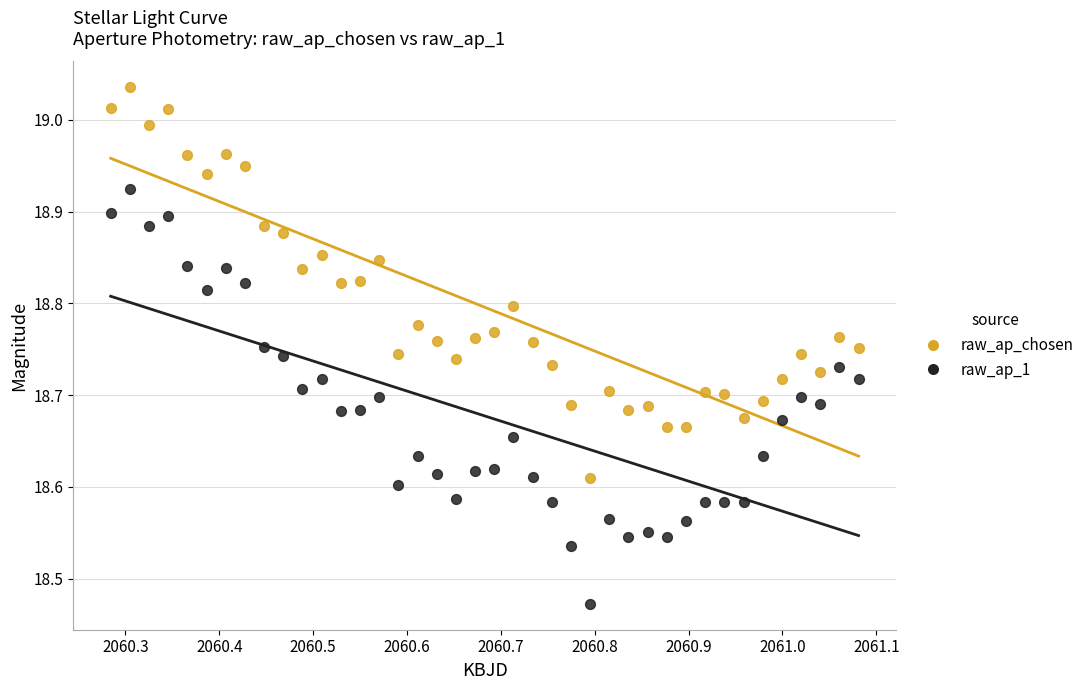

Which series has the largest Y range (max minus min)?

raw_ap_1